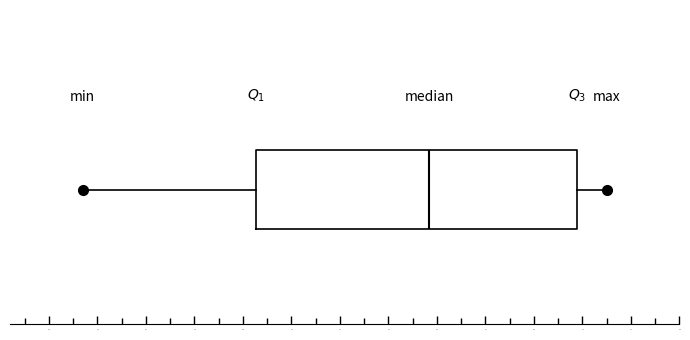

Where is the left edge of the box on the x-axis? The values are not printed on the chart, so give them approximately, as read against the axis.

20.3